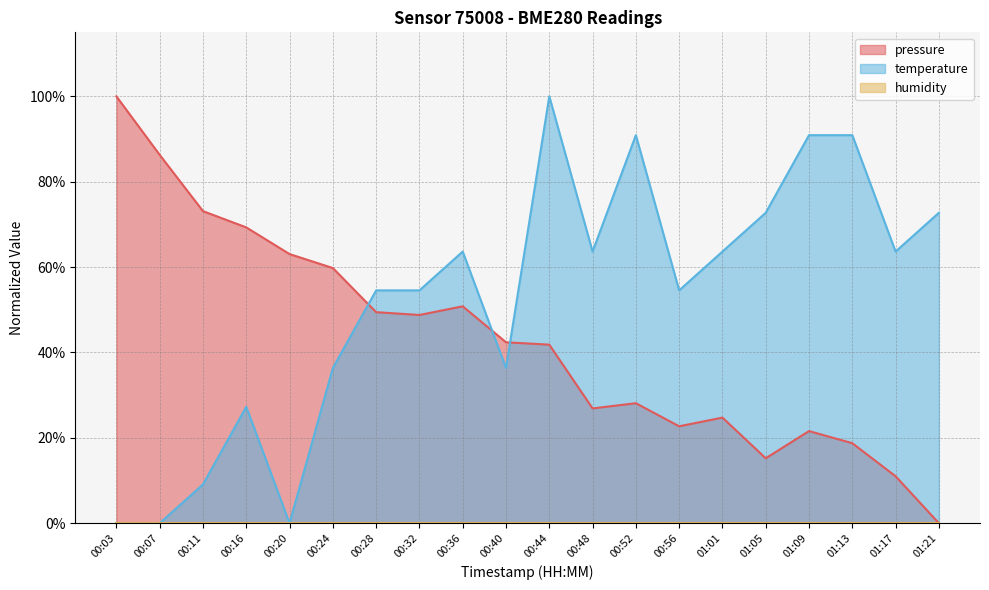

What is the sum of the temperature values at 00:56 and 00:36?

1.2